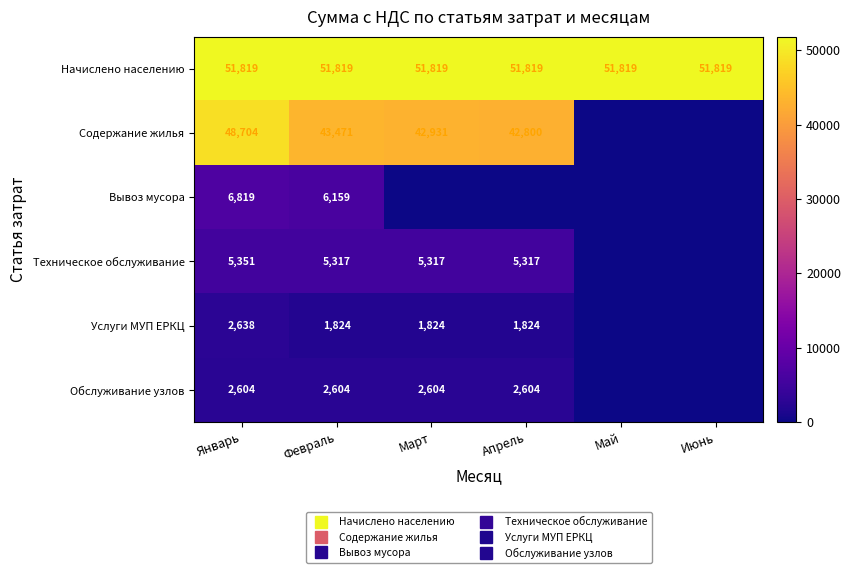

At which category does the chart reach its minimum across all series?

Май